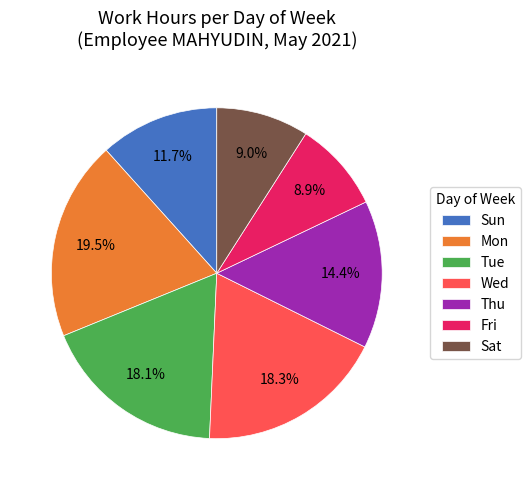

Do Fri and Sun together represent more than half of the pie?

No